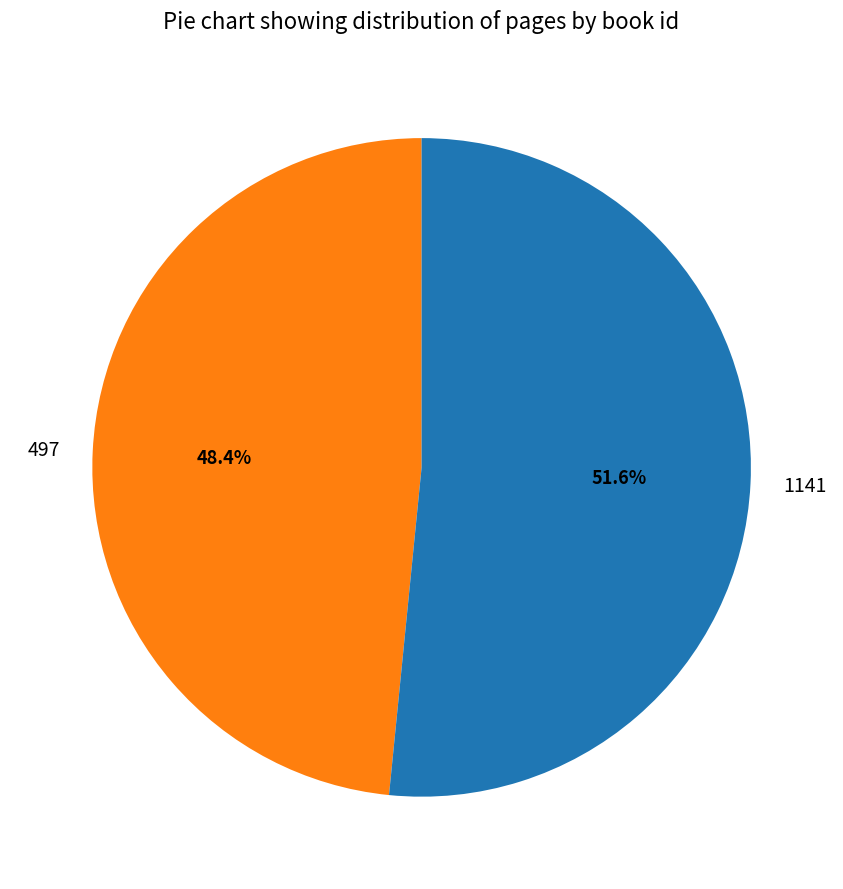

Count the number of slices in the pie.

2